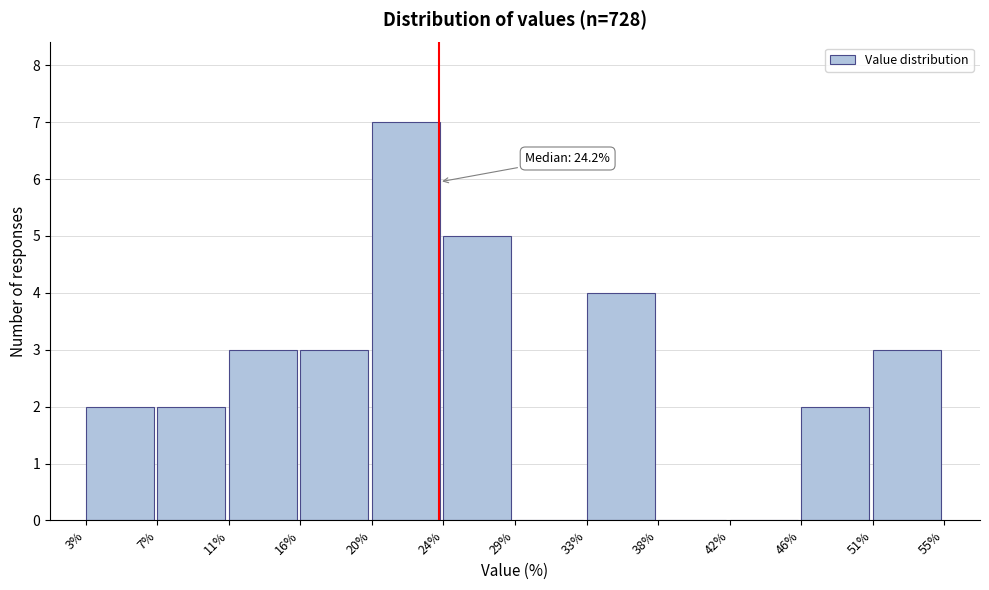

Over which range of the x-axis is the bar tallest?

20% to 24%